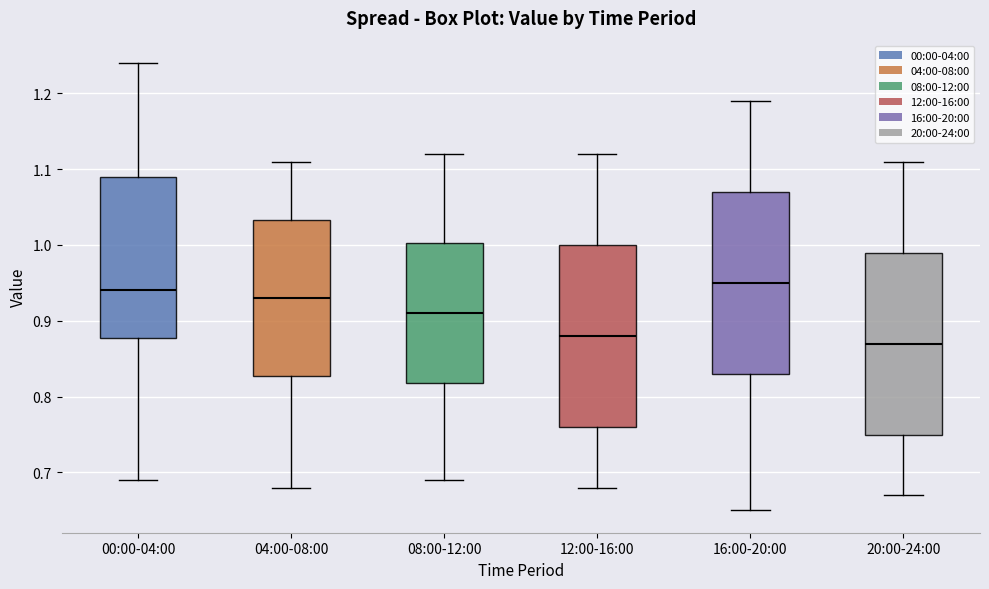

Which box has the highest median line?

16:00-20:00